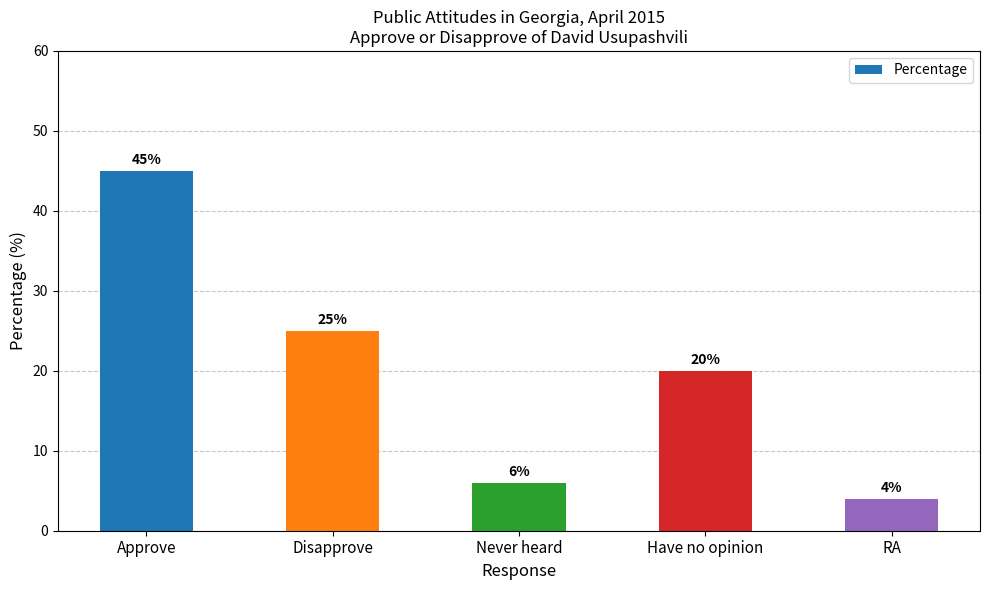

The chart shows a value of 25 at Disapprove. True or false?

True